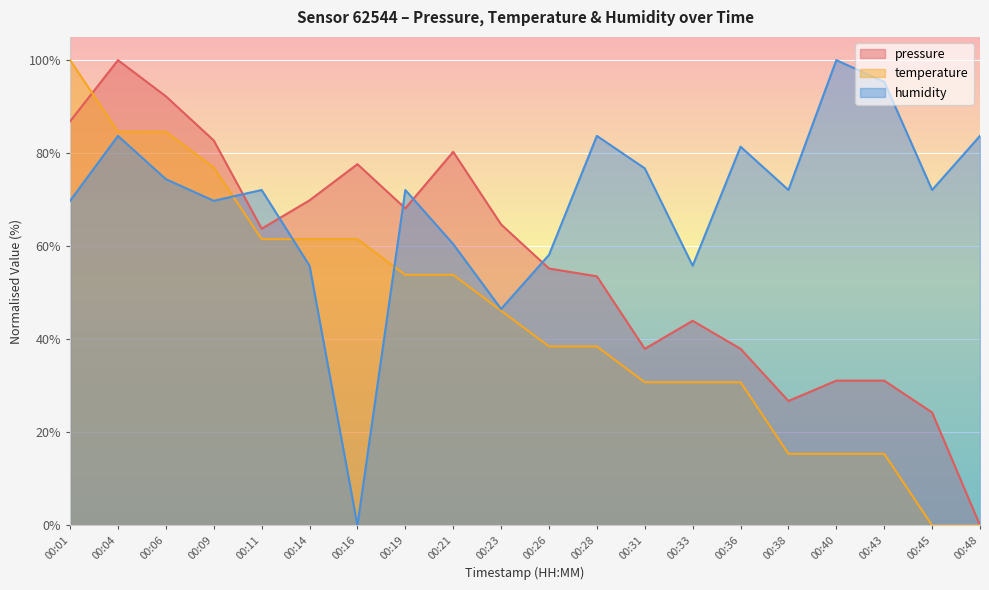

Reading right to left, transcribe all the data shown in this chart.

pressure: 0.0	24.3	31.1	31.1	26.7	37.9	44.0	37.9	53.5	55.2	64.7	80.3	68.1	77.6	69.9	63.8	82.7	92.2	100.0	86.9
temperature: 0.0	0.0	15.4	15.4	15.4	30.8	30.8	30.8	38.5	38.5	46.2	53.8	53.8	61.5	61.5	61.5	76.9	84.6	84.6	100.0
humidity: 83.7	72.1	95.3	100.0	72.1	81.4	55.8	76.7	83.7	58.1	46.5	60.5	72.1	0.0	55.8	72.1	69.8	74.4	83.7	69.8